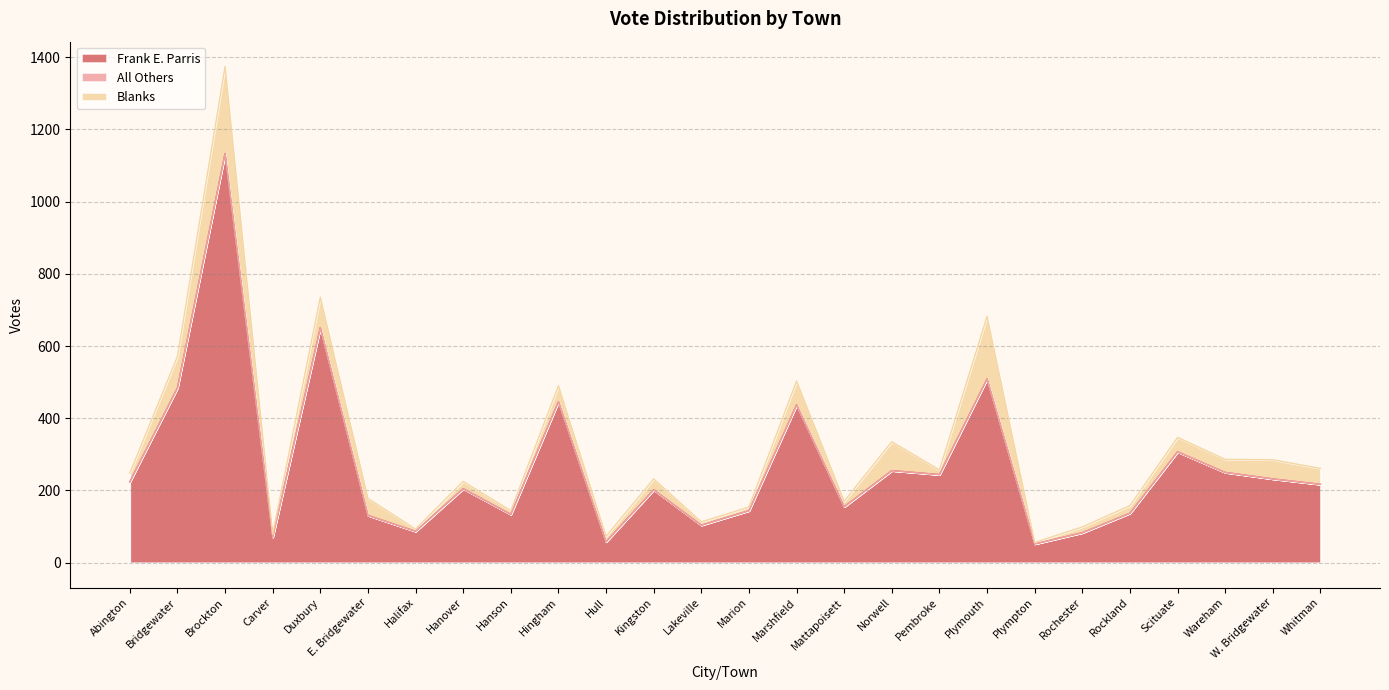

Is the value of Blanks at Kingston greater than the value of Frank E. Parris at Hull?

No